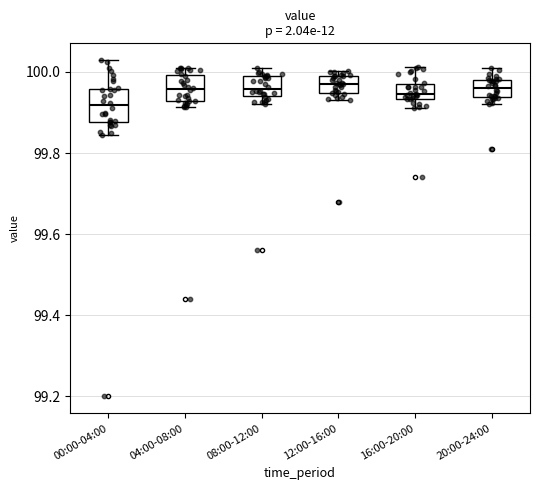

Reading left to right, transcribe this box plot: for each box, give where its median line is, the range the box spans, and where its two whiskers end, as read against the y-axis. The values are not printed on the chart, so give them approximately, as read against the axis.

00:00-04:00: median 99.92, box 99.88 to 99.96, whiskers 99.84 to 100.02
04:00-08:00: median 99.96, box 99.92 to 100.00, whiskers 99.92 (just below the box's lower edge) to 100.02
08:00-12:00: median 99.96, box 99.94 to 99.98, whiskers 99.92 to 100.00
12:00-16:00: median 99.98 (inside the box), box 99.94 to 99.98, whiskers 99.94 (just below the box's lower edge) to 100.00
16:00-20:00: median 99.94 (just above the box's lower edge), box 99.94 to 99.98, whiskers 99.92 to 100.02
20:00-24:00: median 99.96, box 99.94 to 99.98, whiskers 99.92 to 100.00